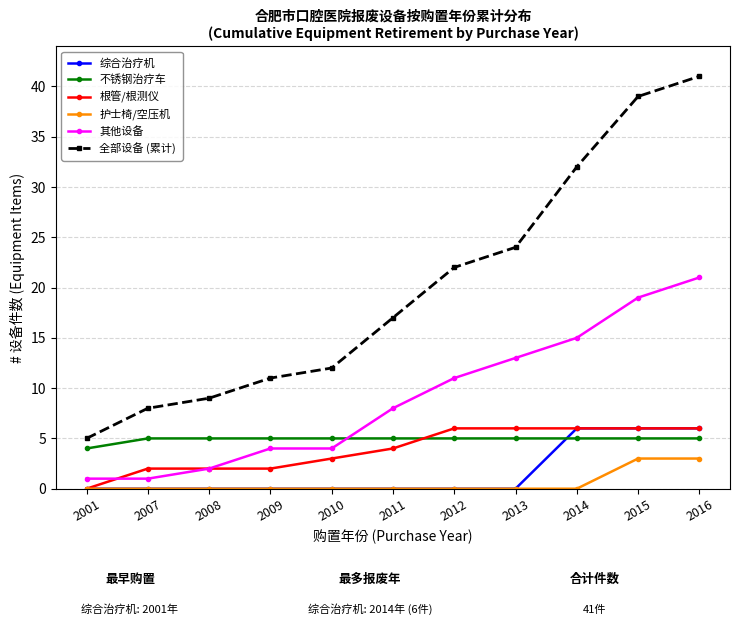

Which series ends up on top after the final intersection of 根管/根测仪 and 不锈钢治疗车?

根管/根测仪